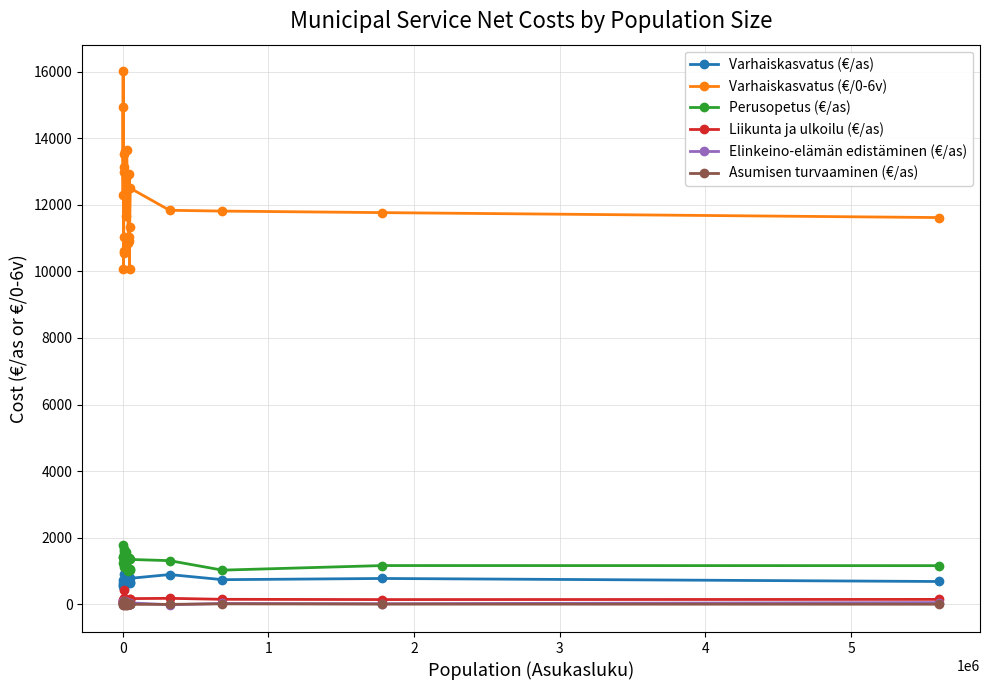

True or false: Liikunta ja ulkoilu (€/as) has more than 1 points higher than both neighbors.

True